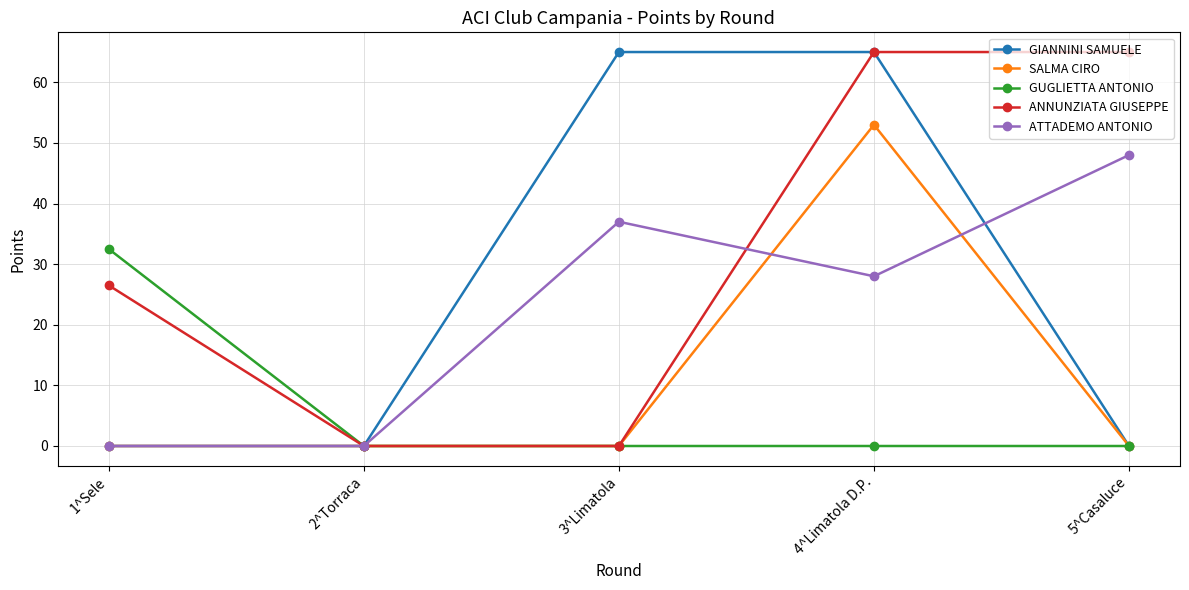

What is the label of the 5th point from the left?

5^Casaluce